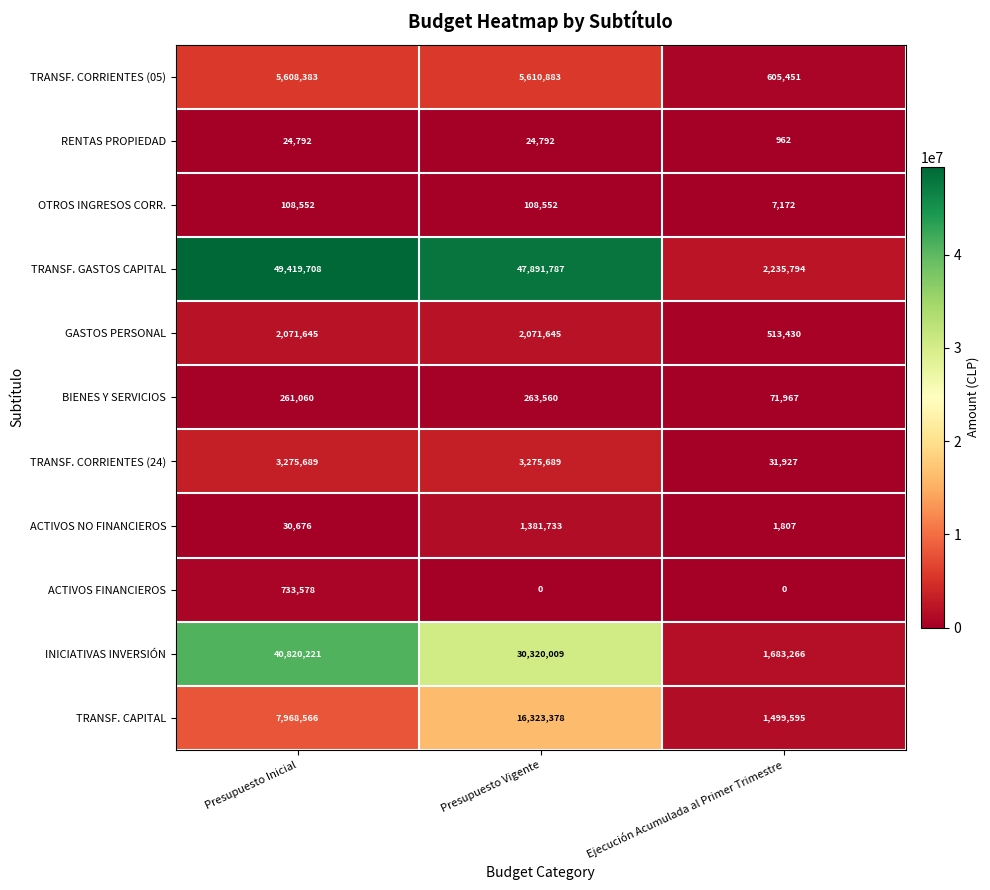

What is the spread (max minus min) of values at Presupuesto Inicial?

49394916